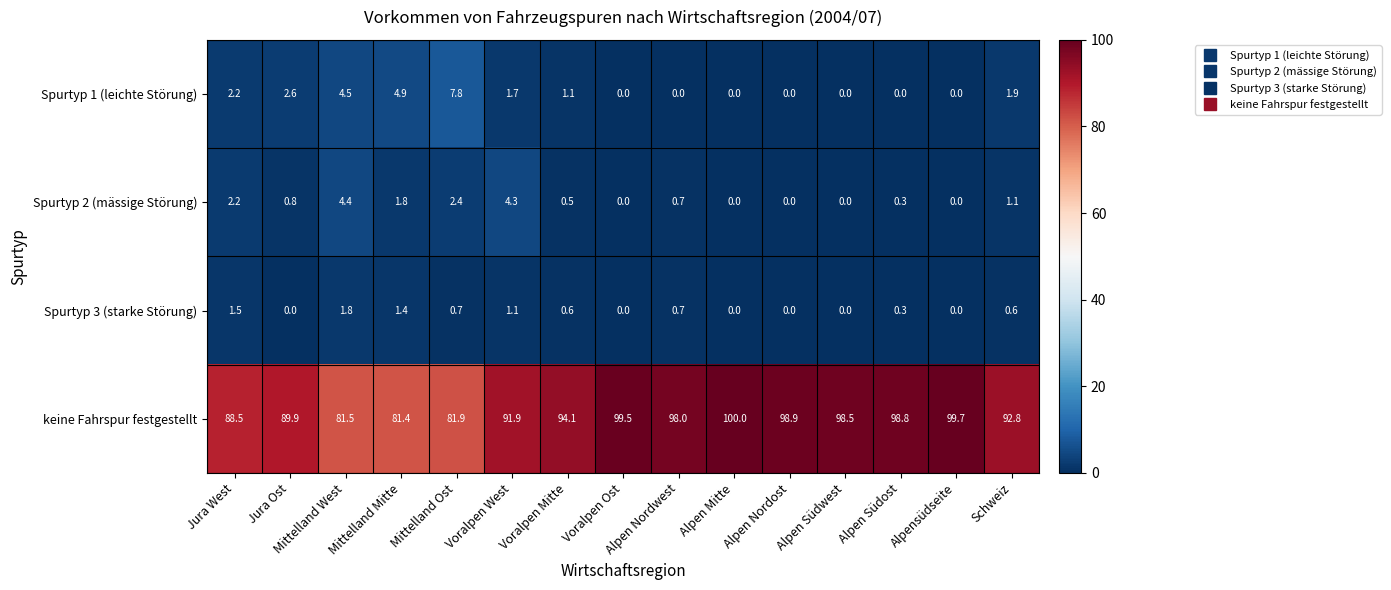

At which label does Spurtyp 3 (starke Störung) reach its peak?

Mittelland West